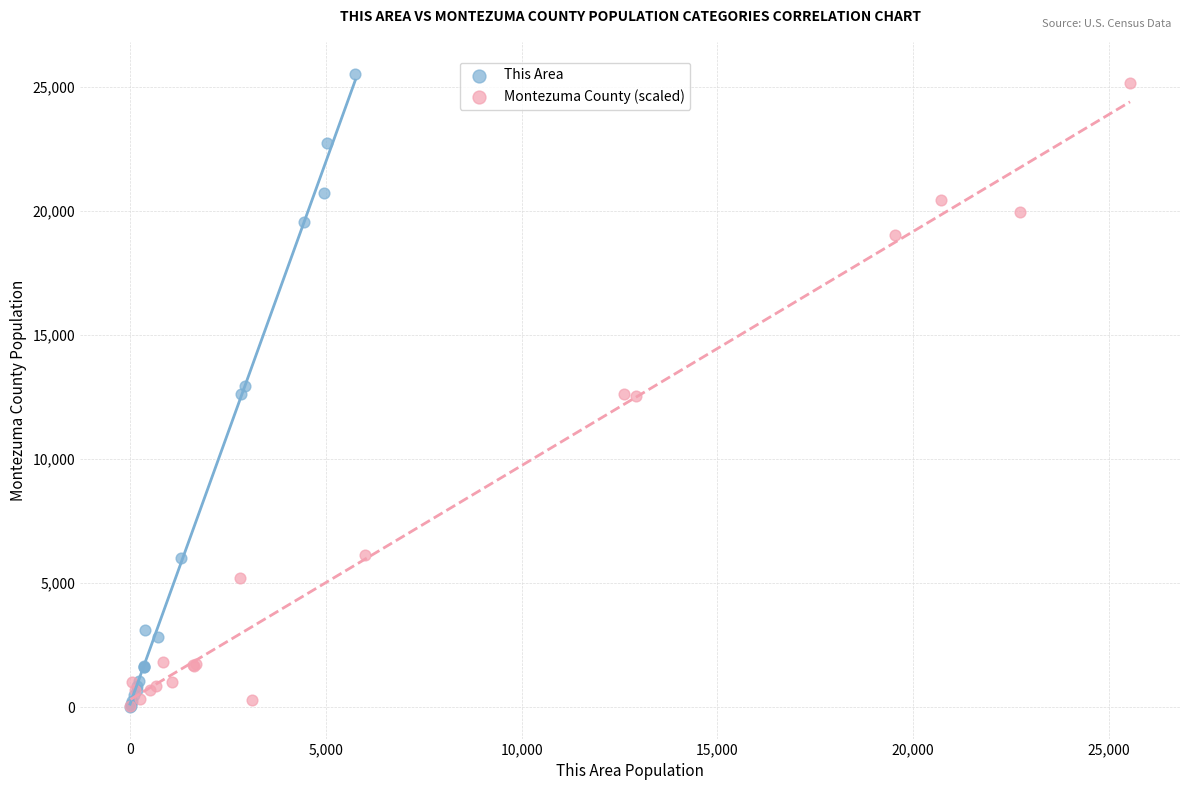

Which series has the widest spread of Y values?

This Area